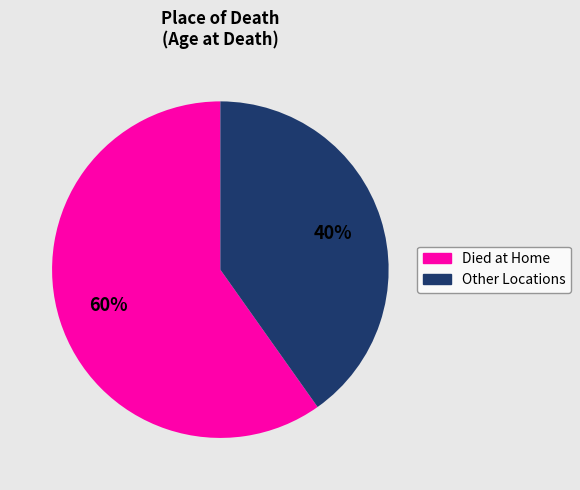

Does any single category account for the majority?

Yes